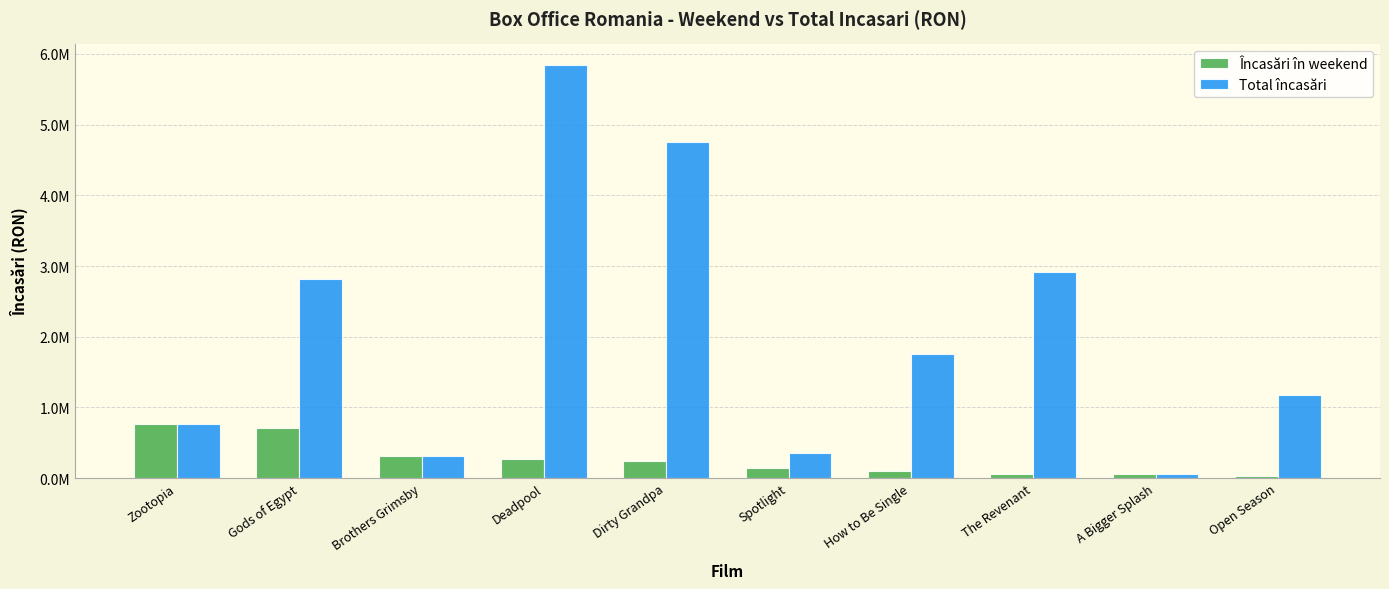

Are the bars grouped side by side (vs. stacked)?

Yes